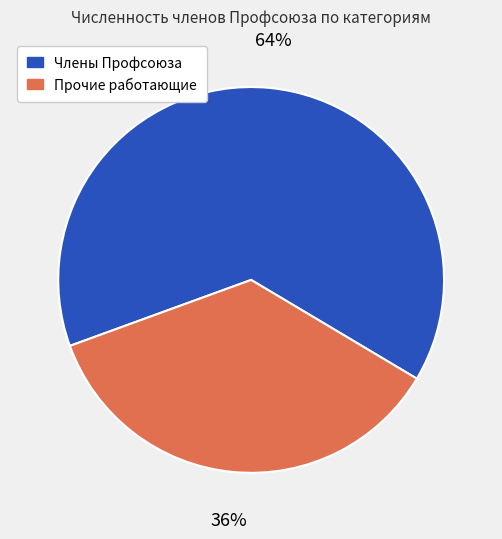

To the nearest percent, what is the difference between the largest and smallest slice percentages?

28%